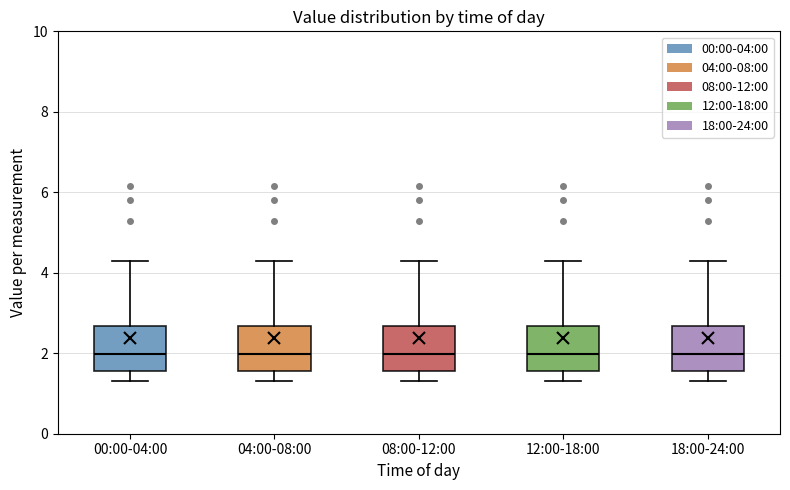

Reading left to right, transcribe this box plot: for each box, give where its median line is, the range the box spans, and where its two whiskers end, as read against the y-axis. The values are not printed on the chart, so give them approximately, as read against the axis.

00:00-04:00: median 2.0, box 1.6 to 2.6, whiskers 1.4 to 4.2
04:00-08:00: median 2.0, box 1.6 to 2.6, whiskers 1.4 to 4.2
08:00-12:00: median 2.0, box 1.6 to 2.6, whiskers 1.4 to 4.2
12:00-18:00: median 2.0, box 1.6 to 2.6, whiskers 1.4 to 4.2
18:00-24:00: median 2.0, box 1.6 to 2.6, whiskers 1.4 to 4.2